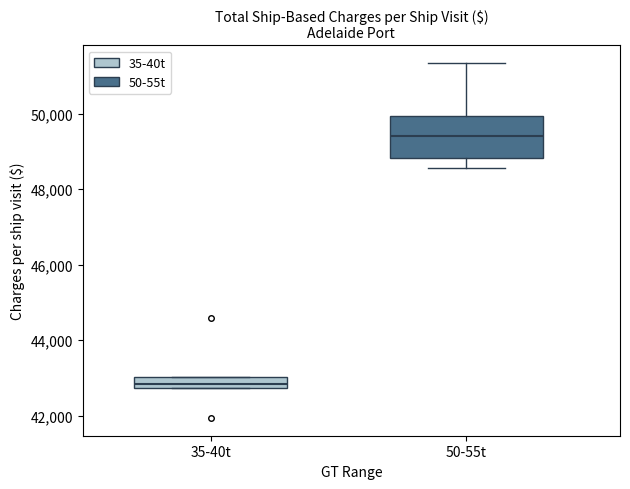

Which box is the tallest, from its lower edge to its upper edge?

50-55t